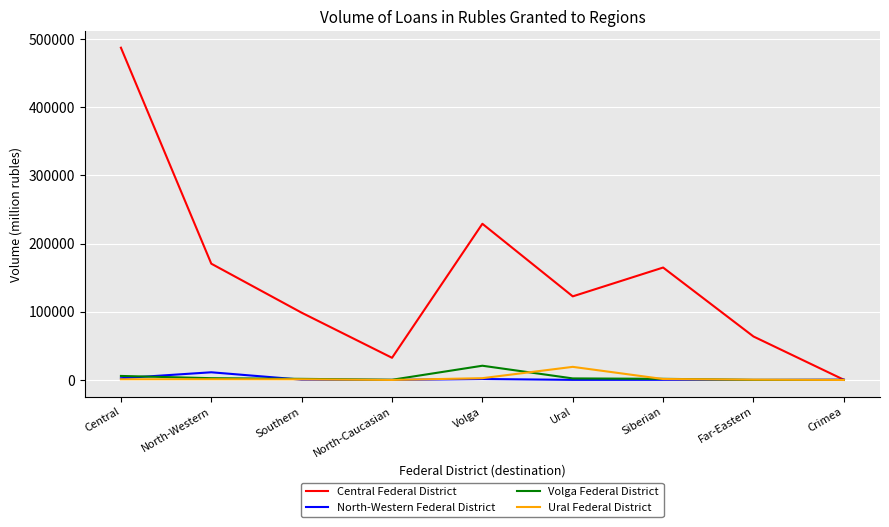

What is the difference between the Central Federal District values at Ural and Crimea?

122205